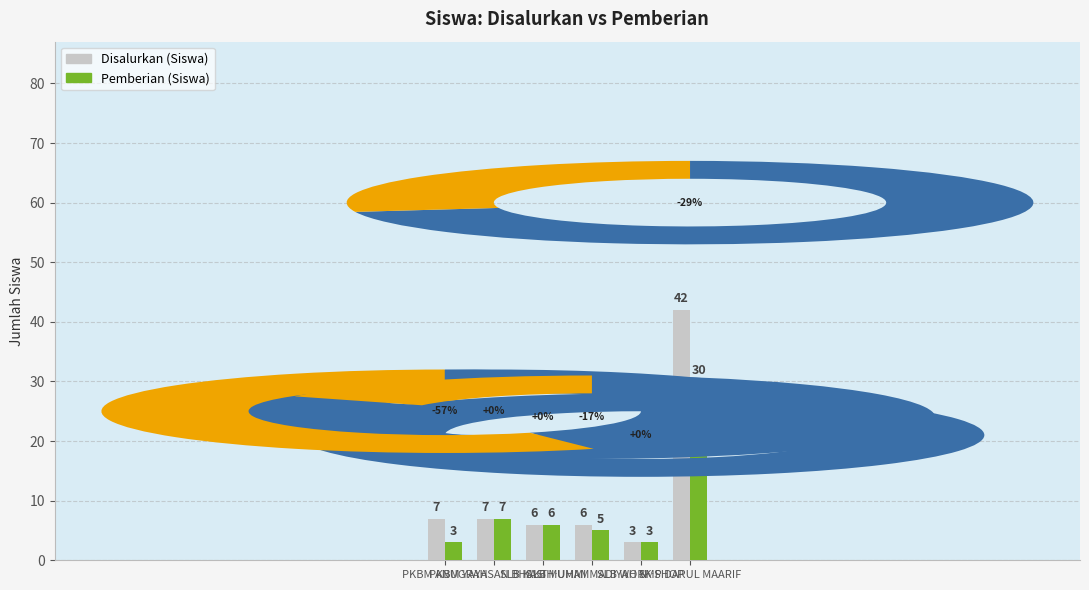

How many data points in Disalurkan (Siswa) are less than 7?

3